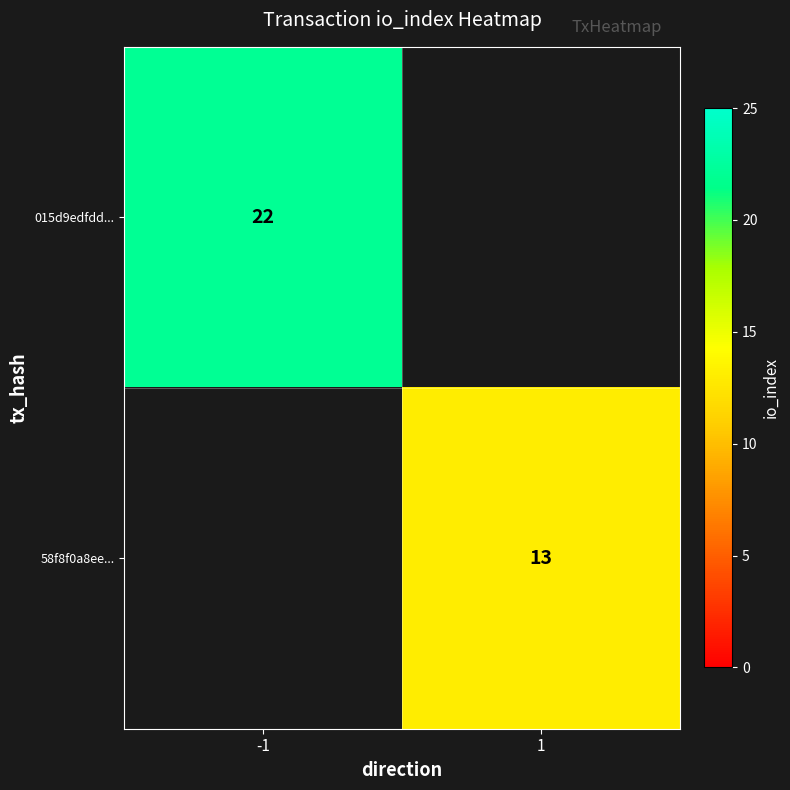

The value of 58f8f0a8ee... at 1 is 13. True or false?

True